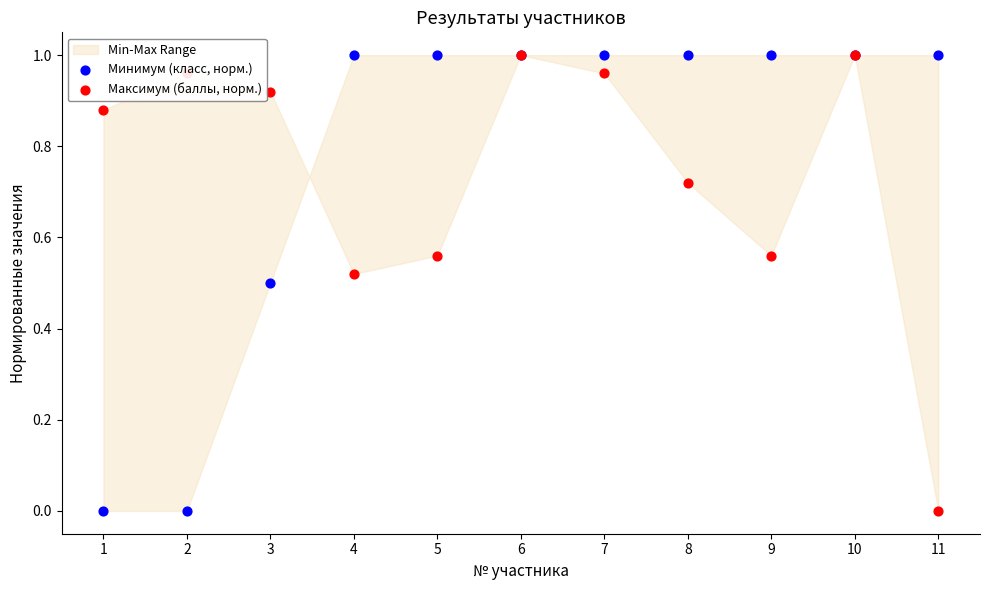

Which series has the largest total across all categories?

Минимум (класс, норм.)